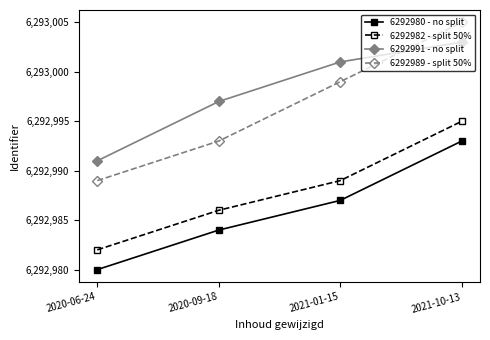

What is the smallest value displayed?

6292980